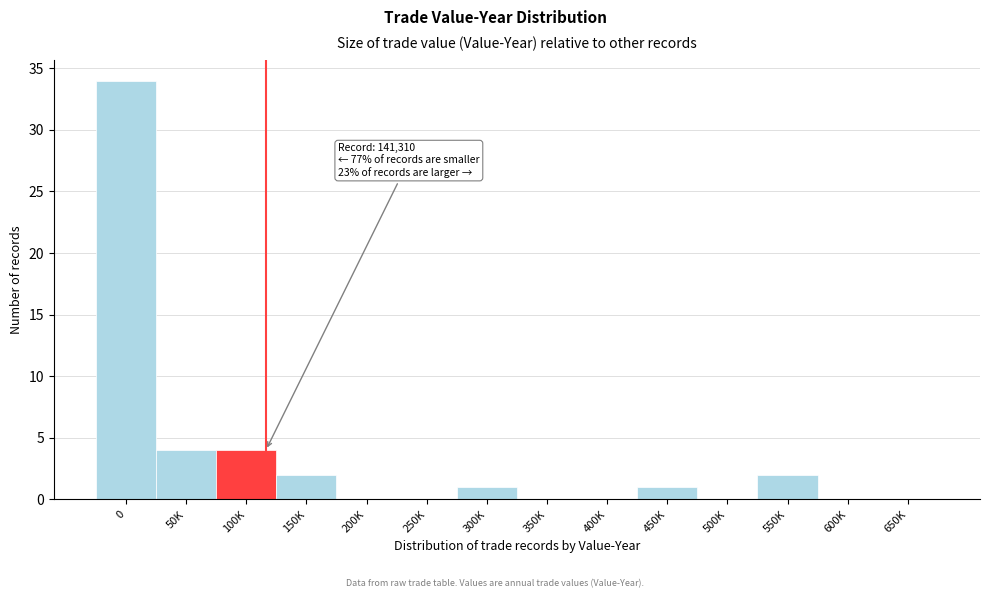

Reading left to right, extract all data points from this chart.

0=34	50K=4	100K=4	150K=2	200K=0	250K=0	300K=1	350K=0	400K=0	450K=1	500K=0	550K=2	600K=0	650K=0